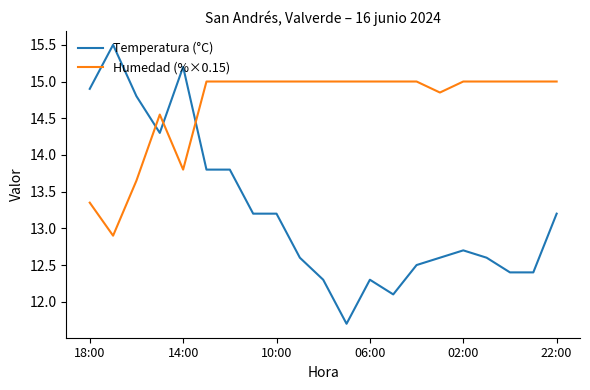

True or false: Temperatura (°C) and Humedad (%×0.15) cross at least once.

True